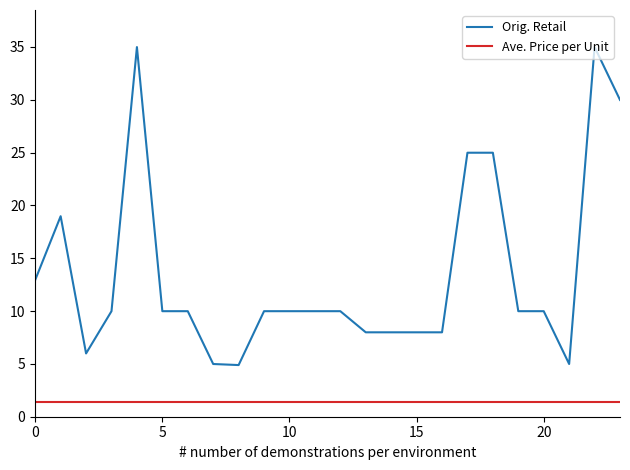

Rank the series by their maximum value, from lowest to highest.

Ave. Price per Unit, Orig. Retail